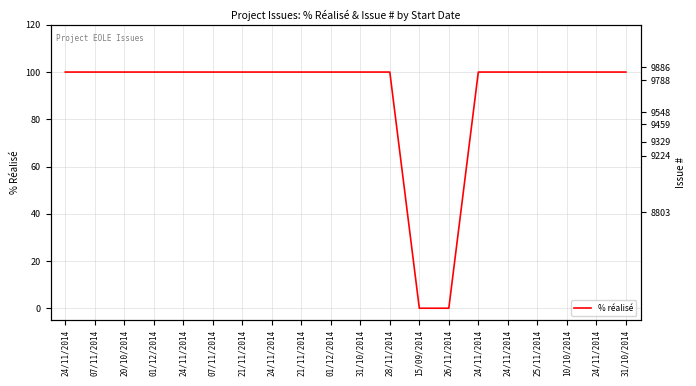

Which series has the widest spread of values?

Issue #